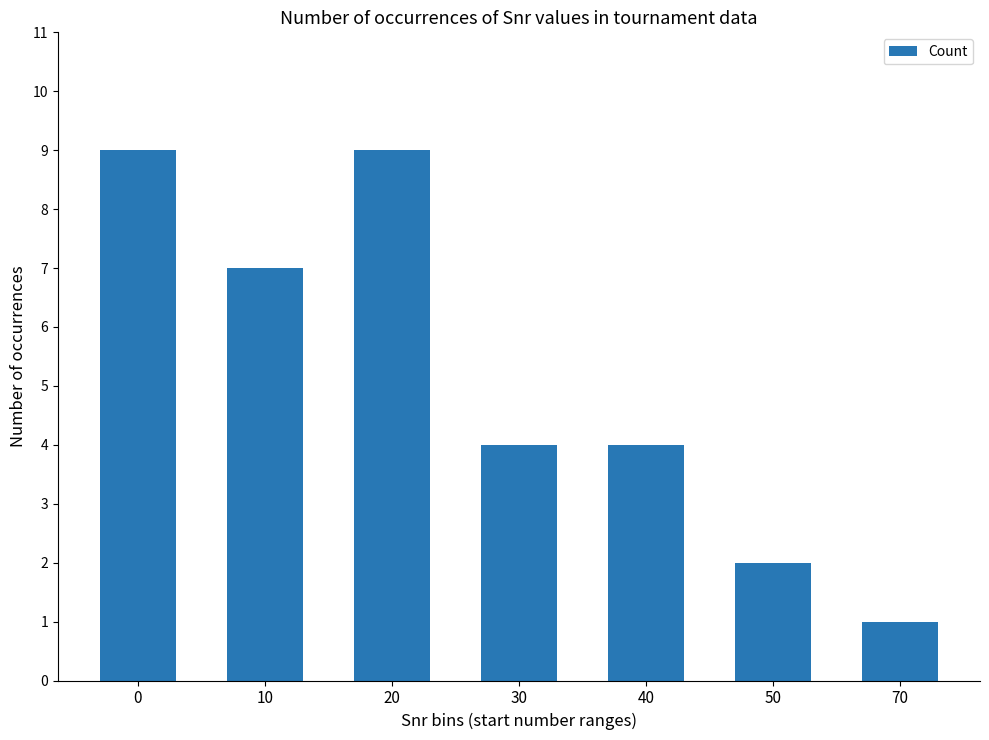

What is the sum of all values?

36